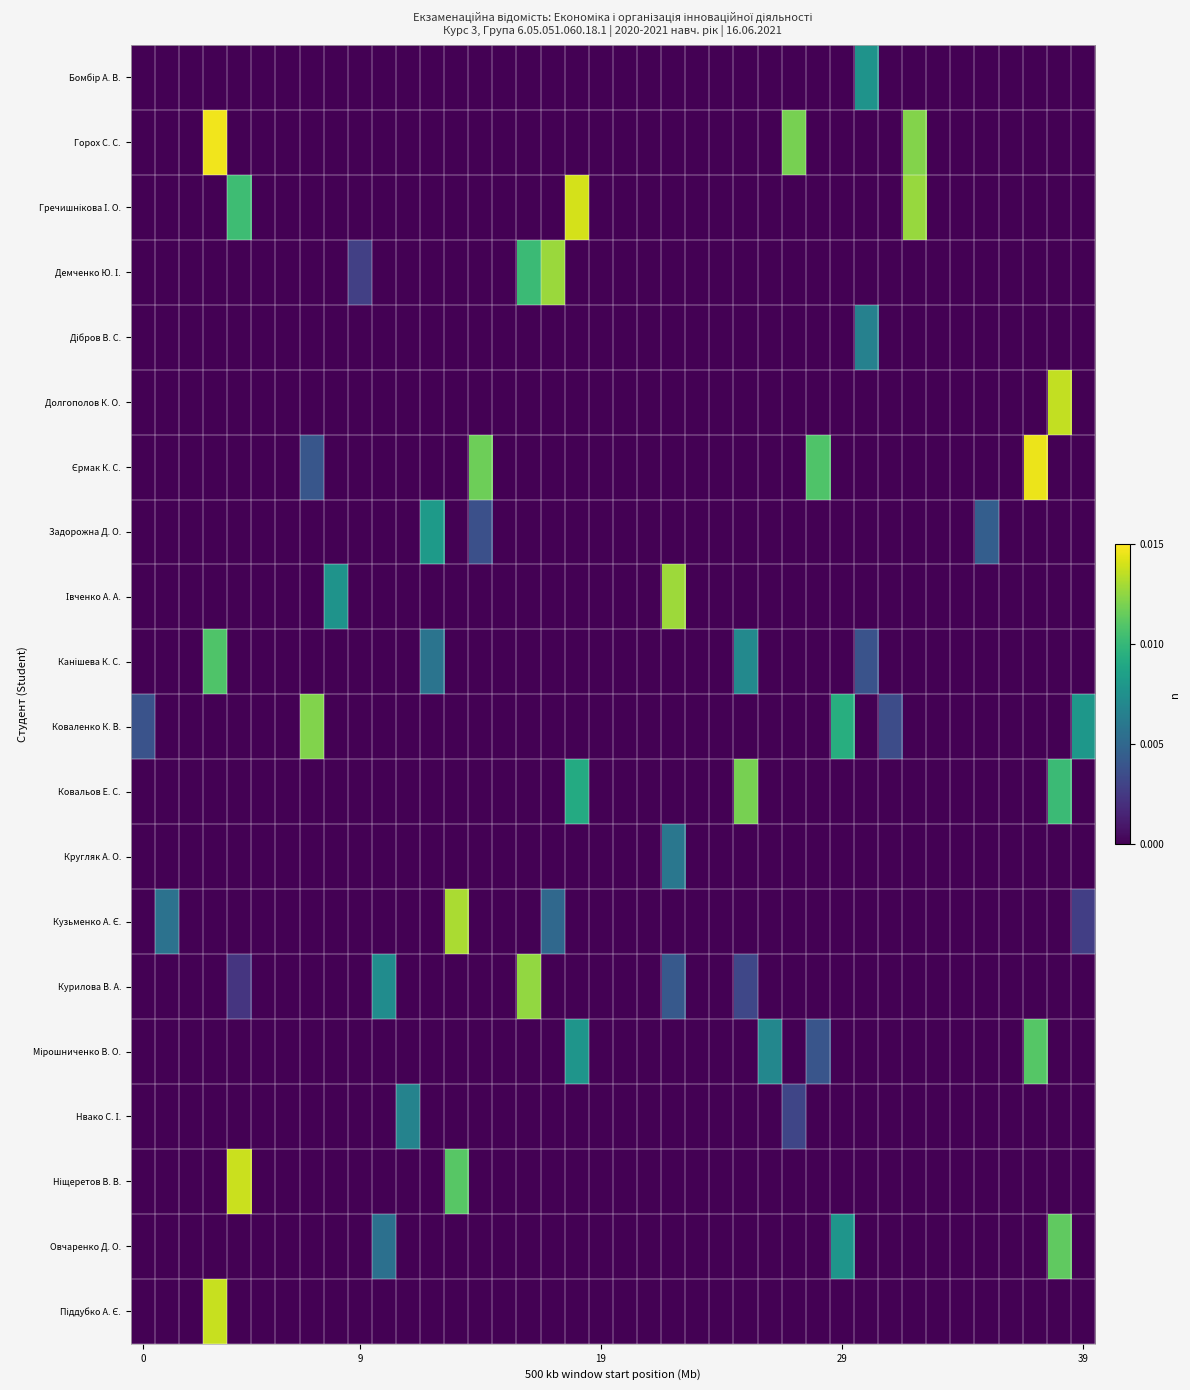

At how many categories does at least one series exceed 0?

28